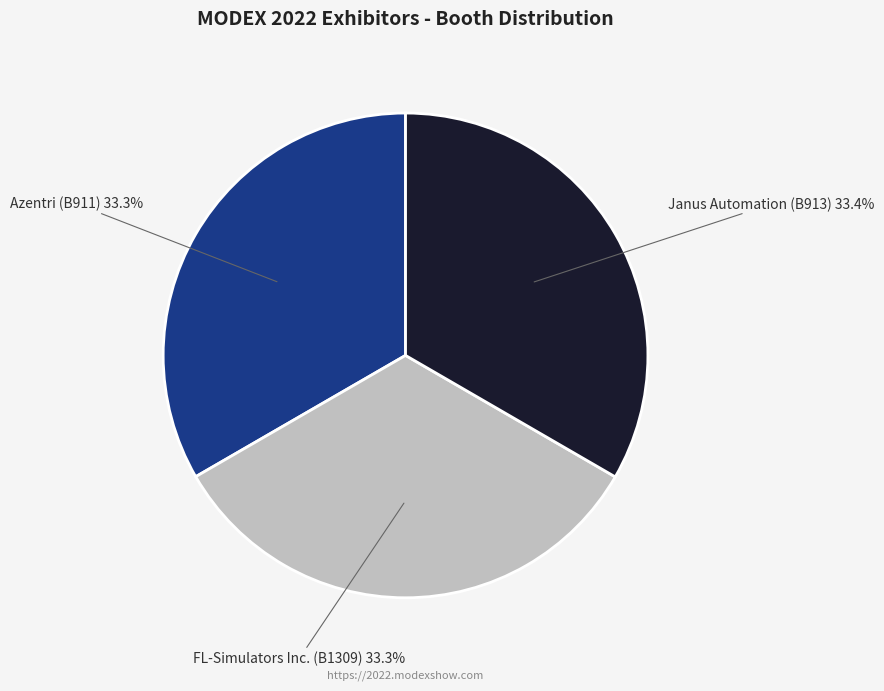

Approximately how many times larger is the value at Azentri (B911) compared to FL-Simulators Inc. (B1309)?

1.0